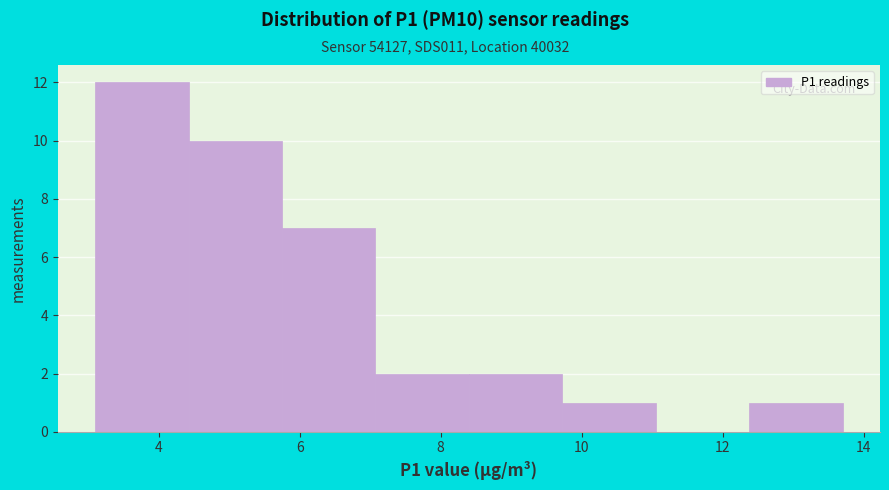

Over which range of the x-axis is the bar tallest?

3.2 to 4.4